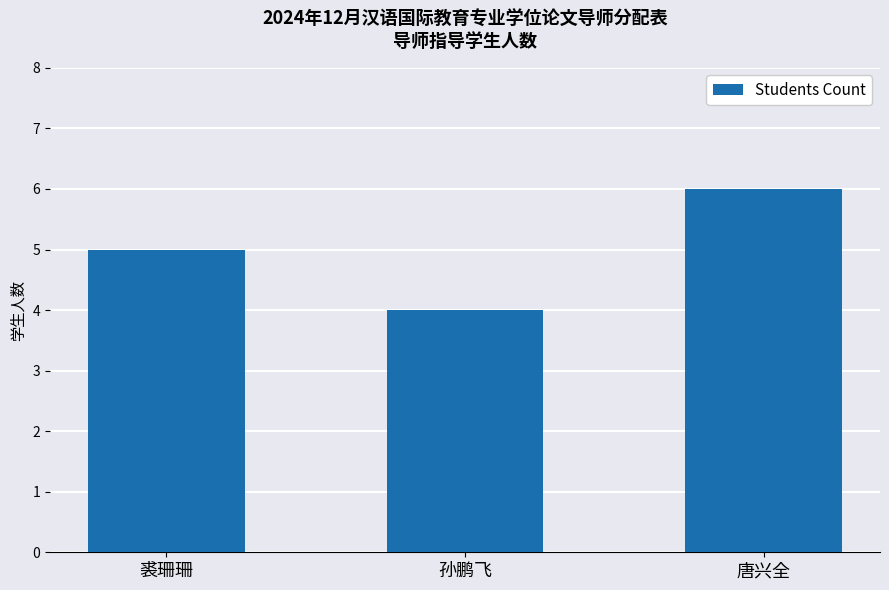

What is the difference between the values at 孙鹏飞 and 唐兴全?

2